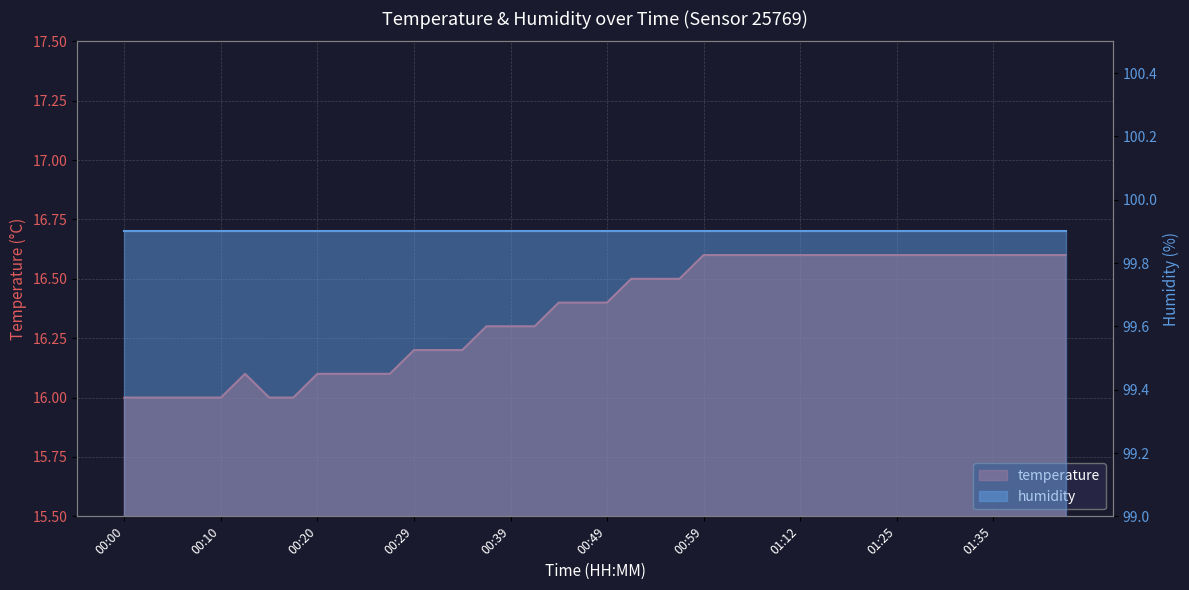

Reading left to right, list all the values displayed in this chart.

00:00=16.0	00:03=16.0	00:05=16.0	00:08=16.0	00:10=16.0	00:12=16.1	00:15=16.0	00:17=16.0	00:20=16.1	00:22=16.1	00:25=16.1	00:27=16.1	00:29=16.2	00:32=16.2	00:34=16.2	00:37=16.3	00:39=16.3	00:42=16.3	00:44=16.4	00:46=16.4	00:49=16.4	00:51=16.5	00:54=16.5	00:56=16.5	00:59=16.6	01:01=16.6	01:04=16.6	01:07=16.6	01:12=16.6	01:14=16.6	01:16=16.6	01:19=16.6	01:25=16.6	01:27=16.6	01:30=16.6	01:33=16.6	01:35=16.6	01:37=16.6	01:40=16.6	01:42=16.6